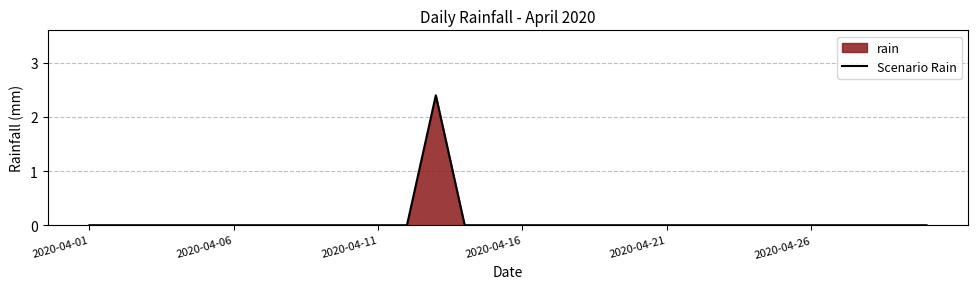

Reading left to right, list all the values displayed in this chart.

0.0	0.0	0.0	0.0	0.0	0.0	0.0	0.0	0.0	0.0	0.0	0.0	2.4	0.0	0.0	0.0	0.0	0.0	0.0	0.0	0.0	0.0	0.0	0.0	0.0	0.0	0.0	0.0	0.0	0.0